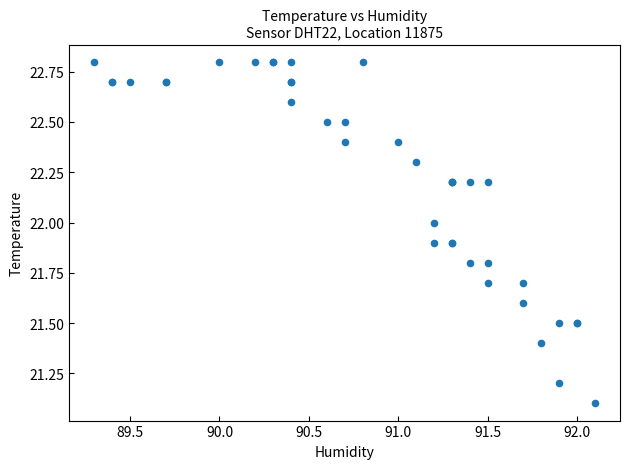

What Y value in the scatter plot is closest to 21?

21.1